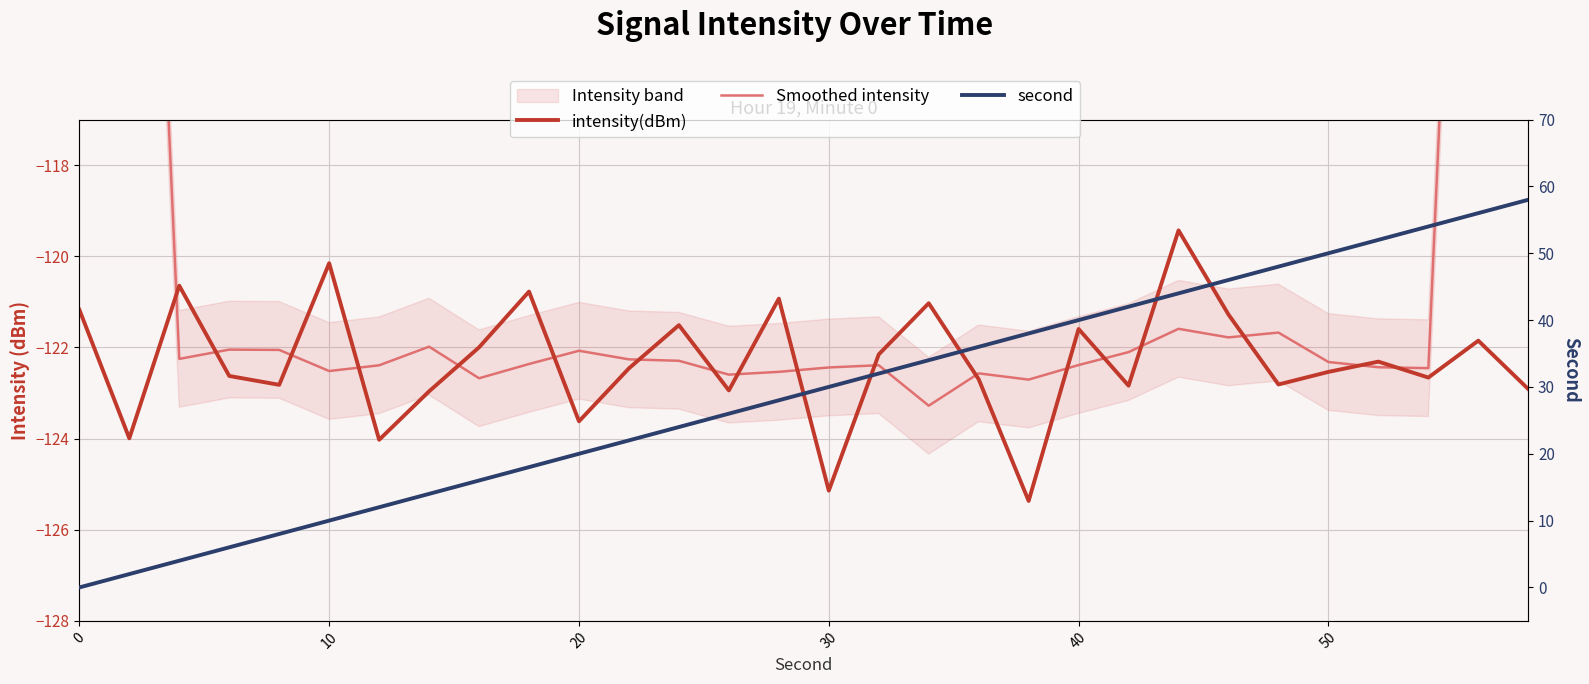

Reading right to left, what are all the values shown in this chart?

intensity(dBm): -122.9	-121.9	-122.7	-122.3	-122.5	-122.8	-121.3	-119.4	-122.8	-121.6	-125.4	-122.7	-121.0	-122.2	-125.1	-120.9	-122.9	-121.5	-122.5	-123.6	-120.8	-122.0	-123.0	-124.0	-120.2	-122.8	-122.6	-120.6	-124.0	-121.2
Smoothed intensity: -73.5	-97.9	-122.5	-122.4	-122.3	-121.7	-121.8	-121.6	-122.1	-122.4	-122.7	-122.6	-123.3	-122.4	-122.4	-122.5	-122.6	-122.3	-122.3	-122.1	-122.4	-122.7	-122.0	-122.4	-122.5	-122.1	-122.0	-122.3	-97.7	-73.2
second: 58.0	56.0	54.0	52.0	50.0	48.0	46.0	44.0	42.0	40.0	38.0	36.0	34.0	32.0	30.0	28.0	26.0	24.0	22.0	20.0	18.0	16.0	14.0	12.0	10.0	8.0	6.0	4.0	2.0	0.0